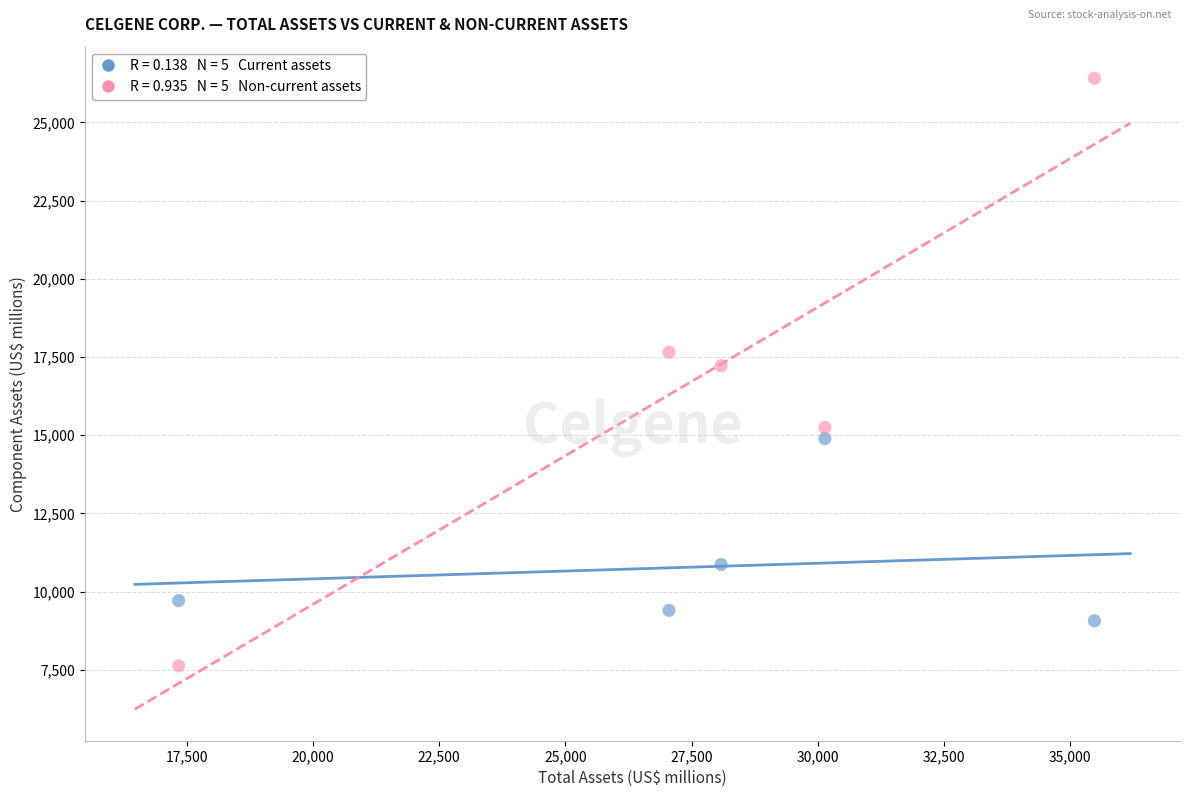

Across all data points, what is the average X value?

27620